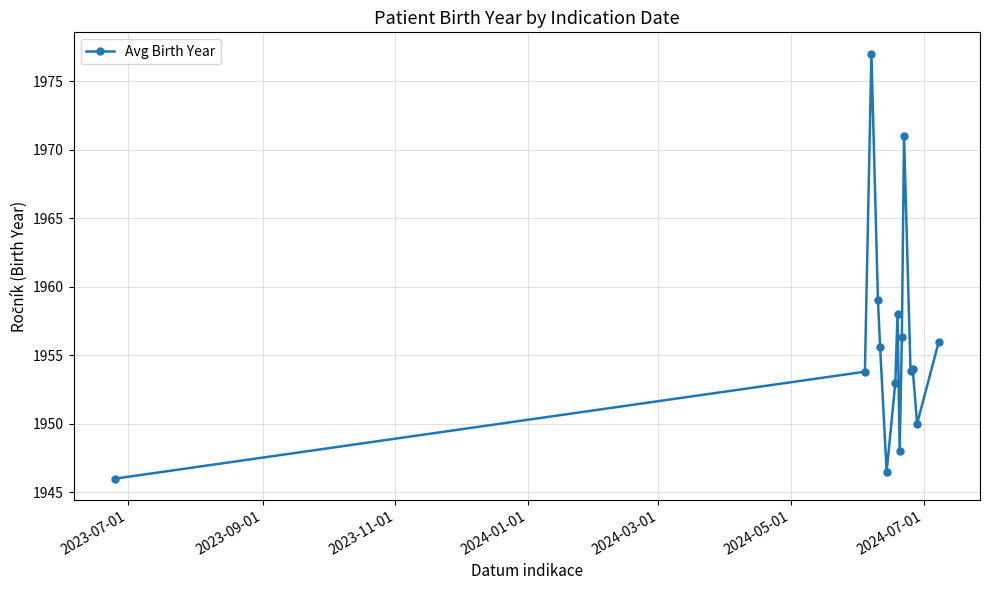

What is the average value?

1955.9